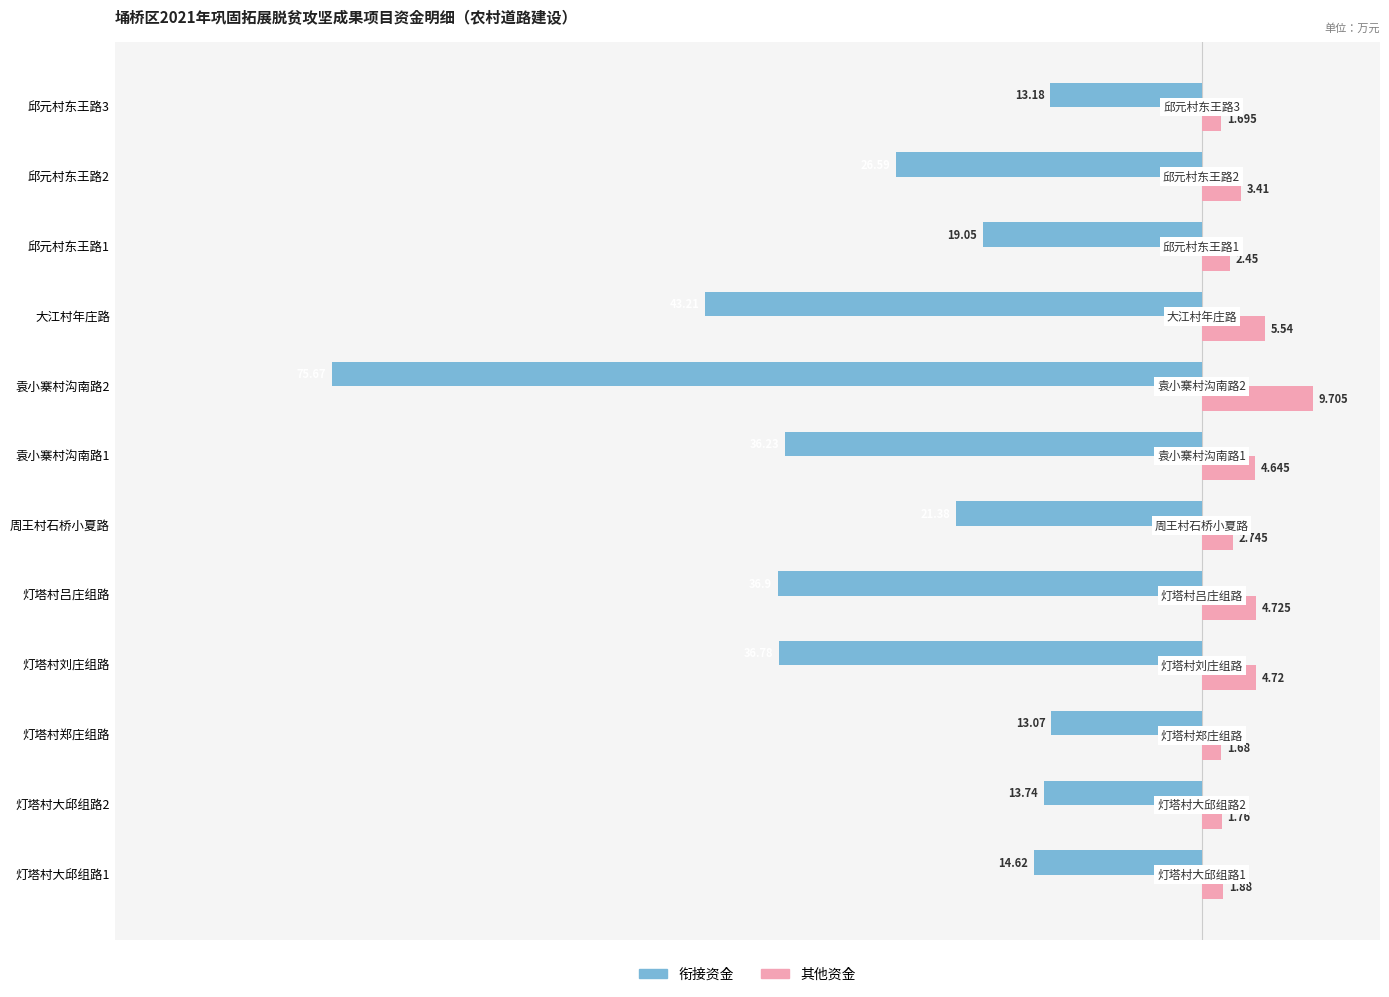

Which series has the widest spread of values?

衔接资金